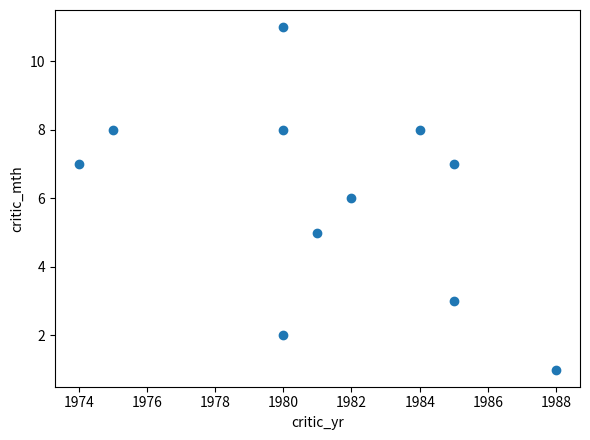

What is the average Y value?

6